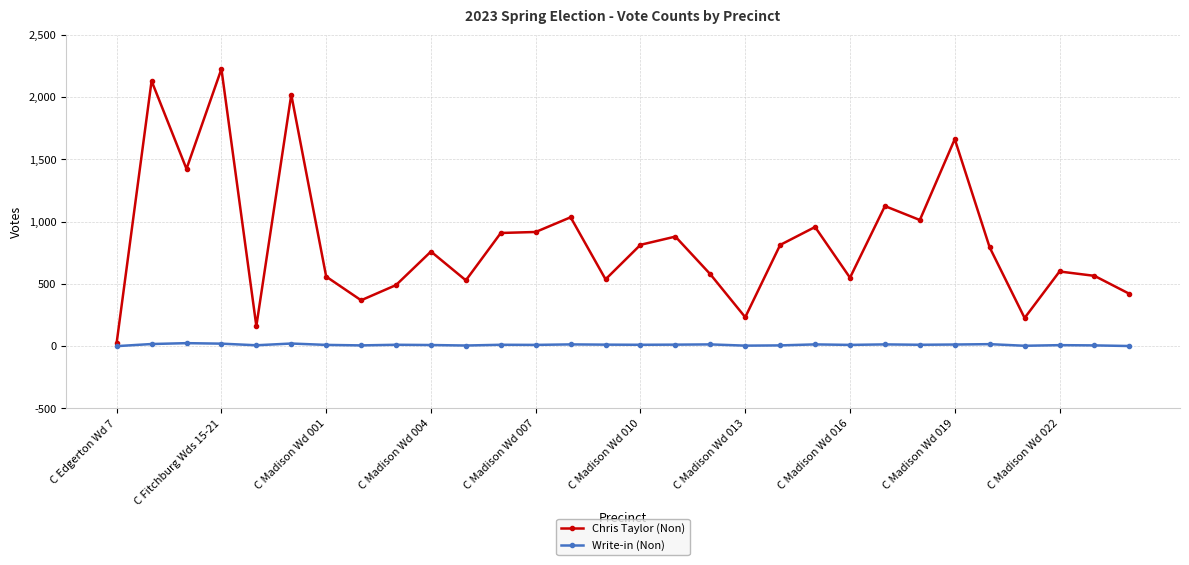

What is the value of the Write-in (Non) point at the 19th from the left?

4